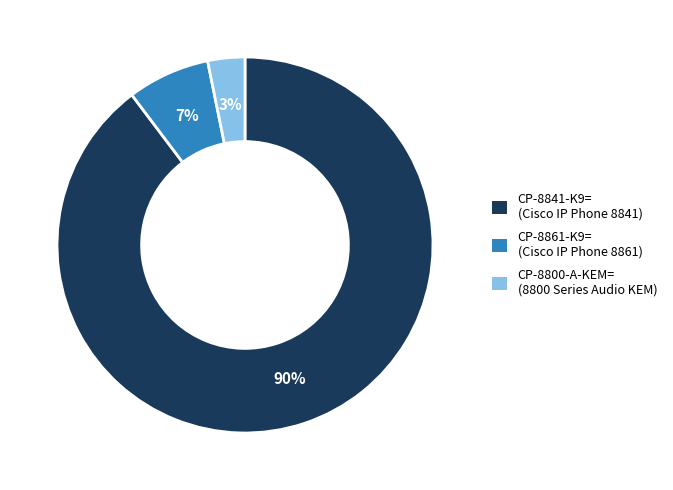

How many segments does this pie chart have?

3